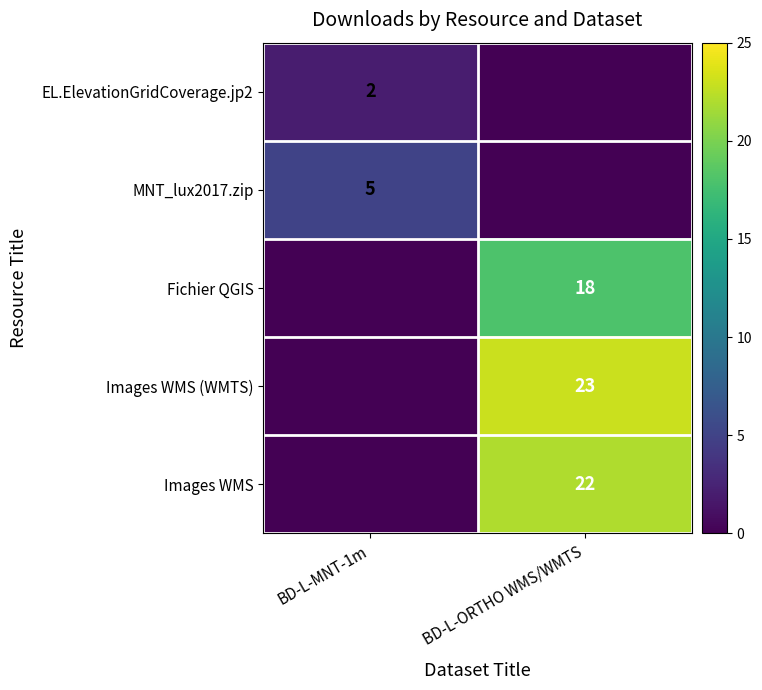

Which has a higher value, BD-L-MNT-1m or BD-L-ORTHO WMS/WMTS?

BD-L-MNT-1m